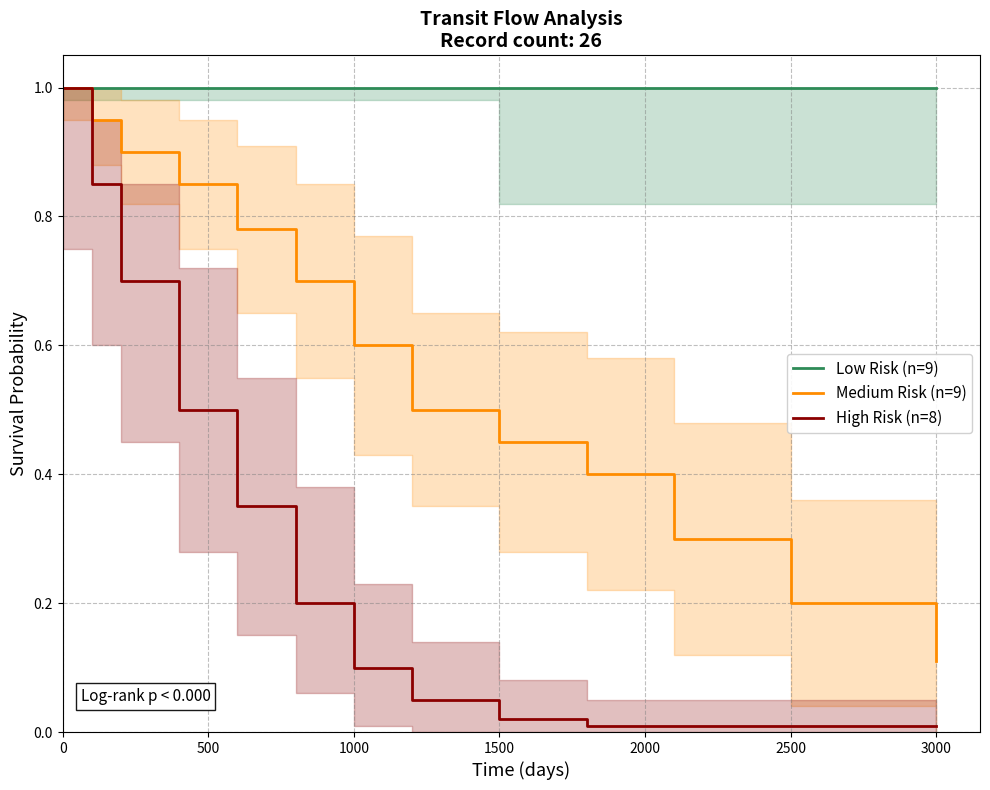

At how many categories does at least one series exceed 0?

13